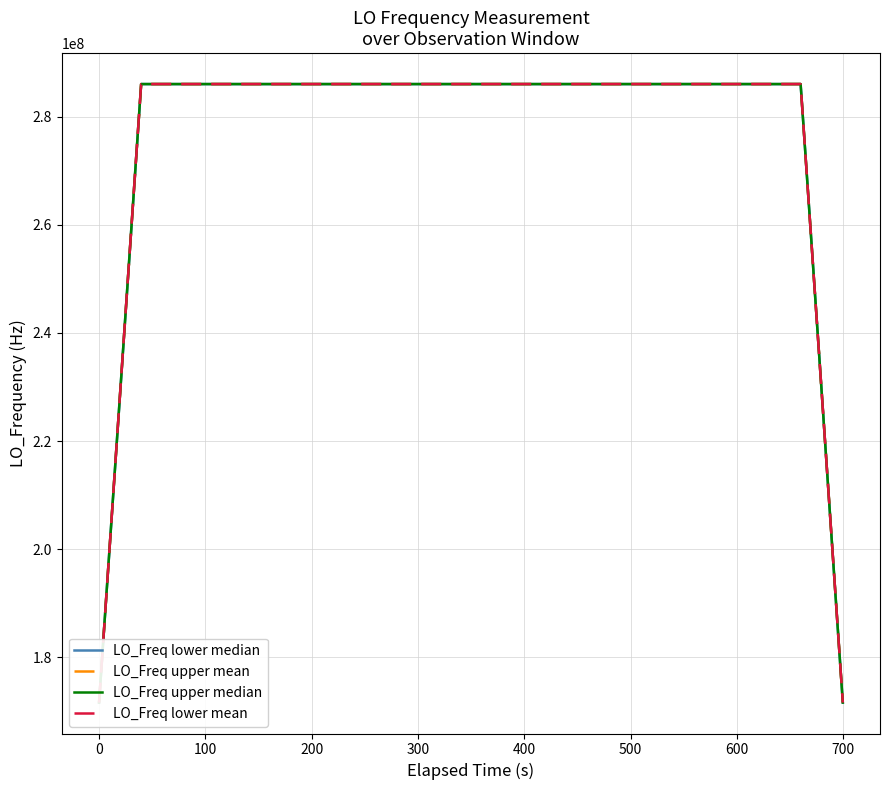

What is the minimum value for LO_Freq lower mean?

171628199.7